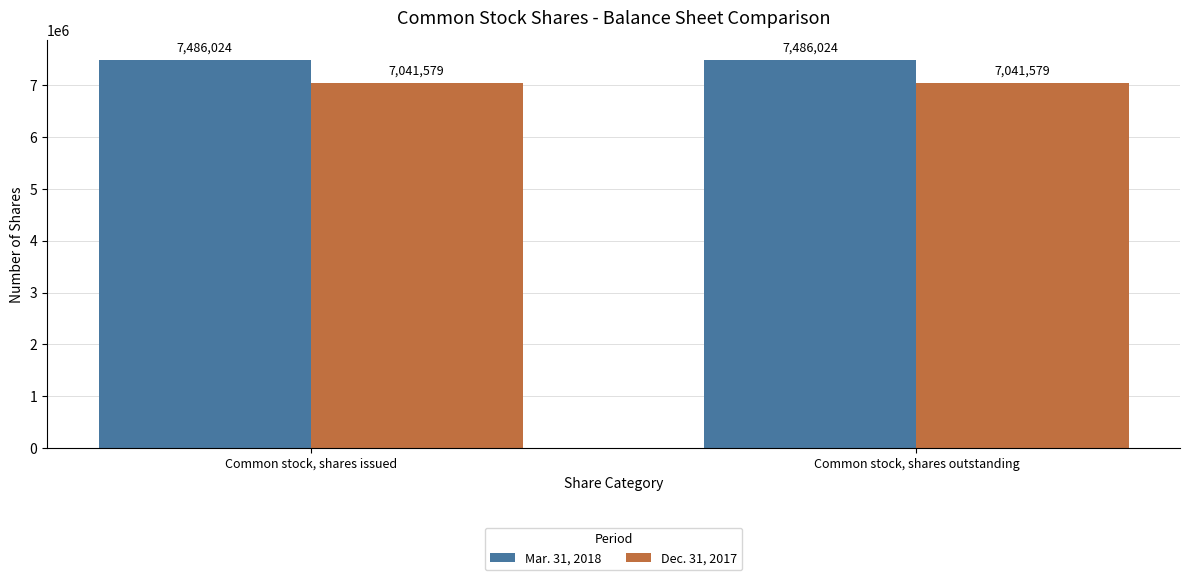

Is it true that Mar. 31, 2018 equals 7486024 at Common stock, shares outstanding?

True